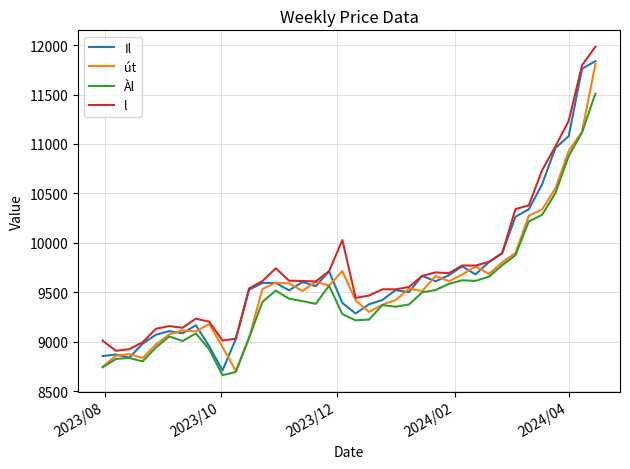

Does the chart have visible grid lines?

Yes